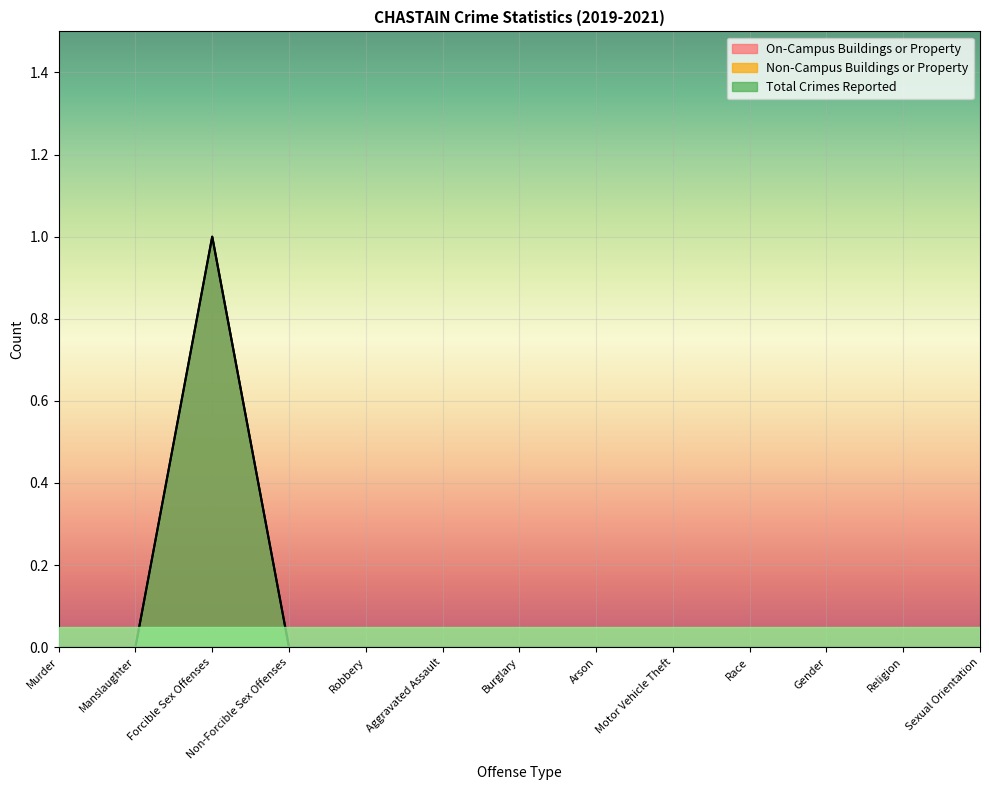

Count the On-Campus Buildings or Property values in the range 0 to 1.

13